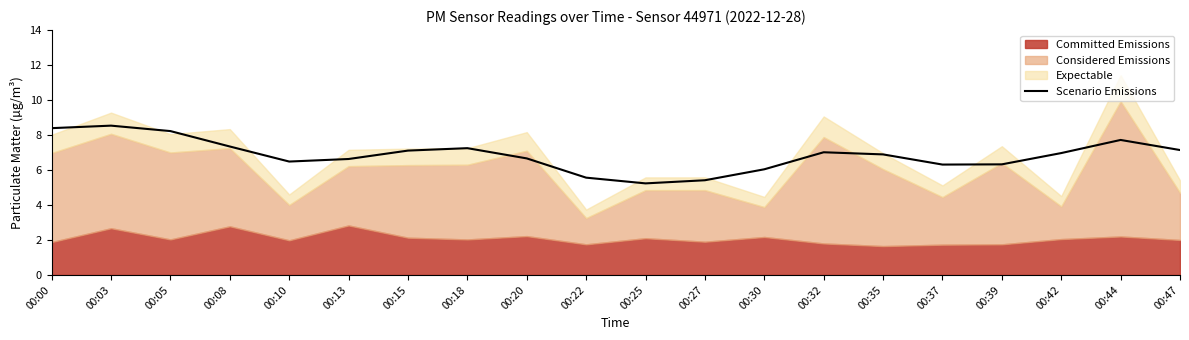

Rank the categories by value from highest to lowest.

00:03, 00:00, 00:05, 00:44, 00:08, 00:18, 00:47, 00:15, 00:32, 00:42, 00:35, 00:20, 00:13, 00:10, 00:39, 00:37, 00:30, 00:22, 00:27, 00:25